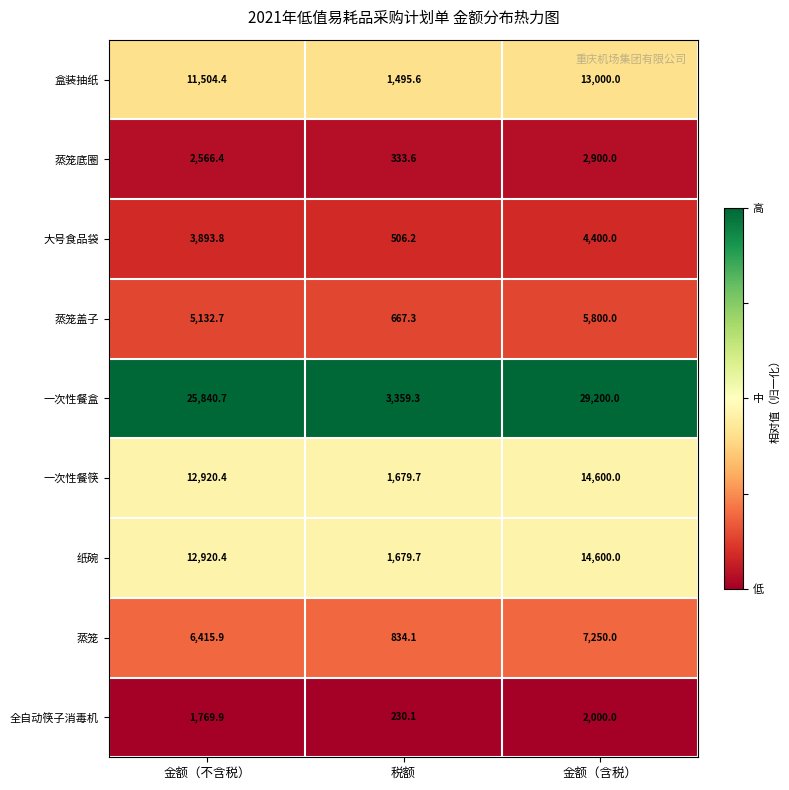

What is the spread (max minus min) of values at 税额?

3129.2